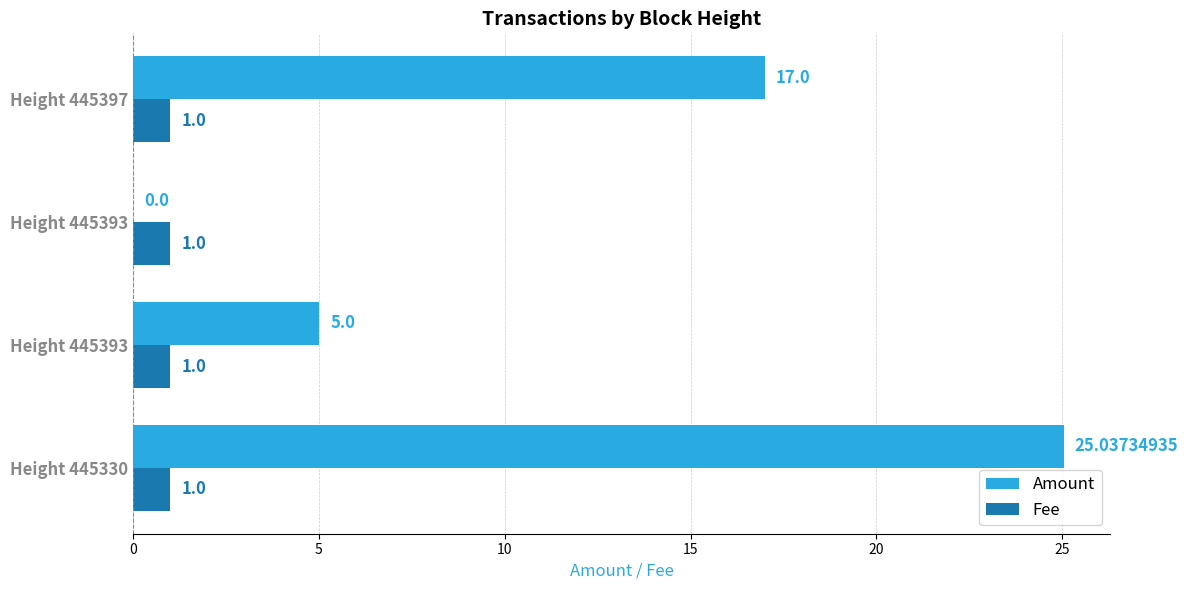

What are all the series names shown in the legend?

Amount, Fee